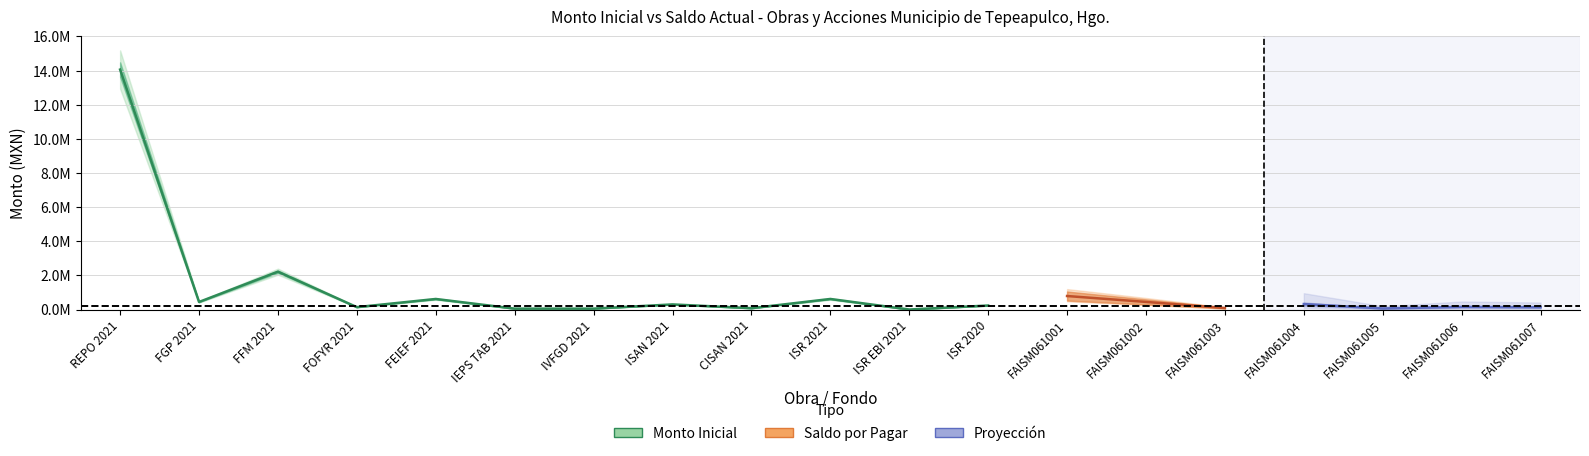

What is the highest value of the monto_inicial series?

14060345.2